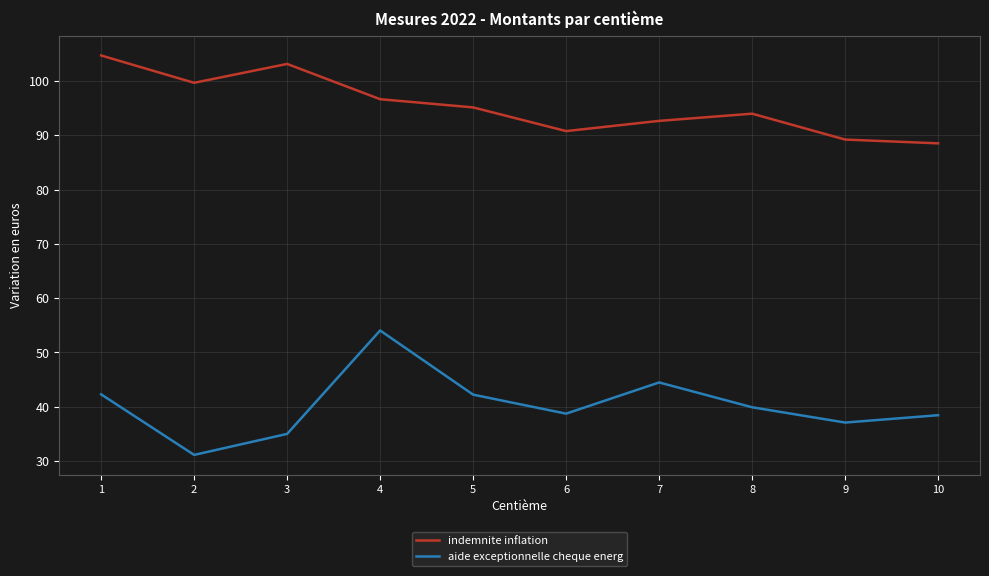

What is the spread (max minus min) of values at 1?

62.4